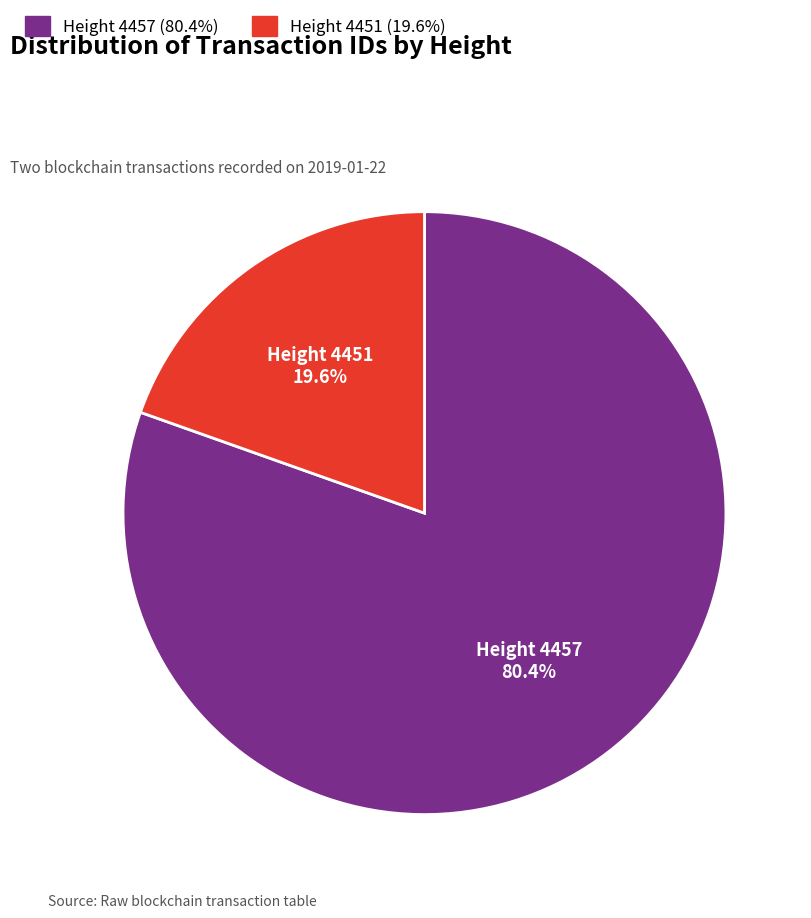

Rank the categories by value from highest to lowest.

Height 4457, Height 4451